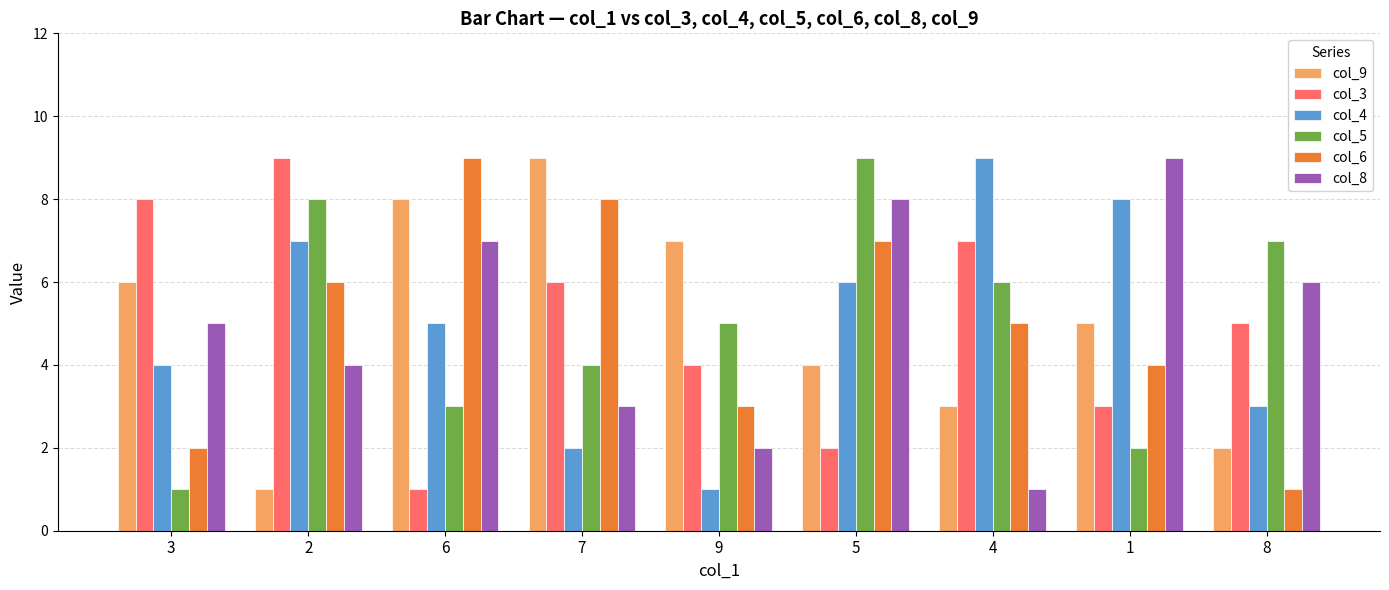

At 6, list the series in order from largest to smallest.

col_6, col_9, col_8, col_4, col_5, col_3